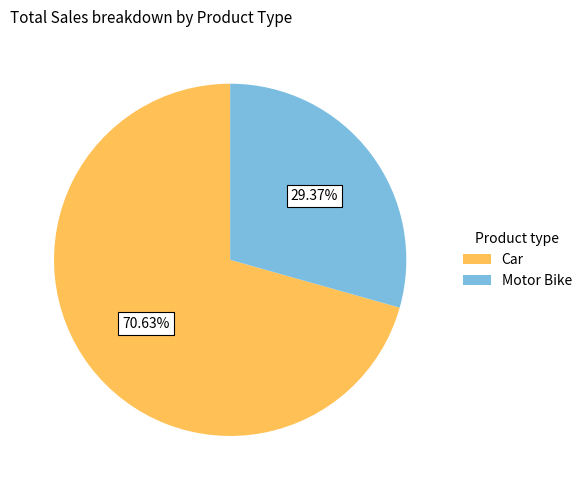

What is the ratio of the value at Motor Bike to the value at Car?

0.4